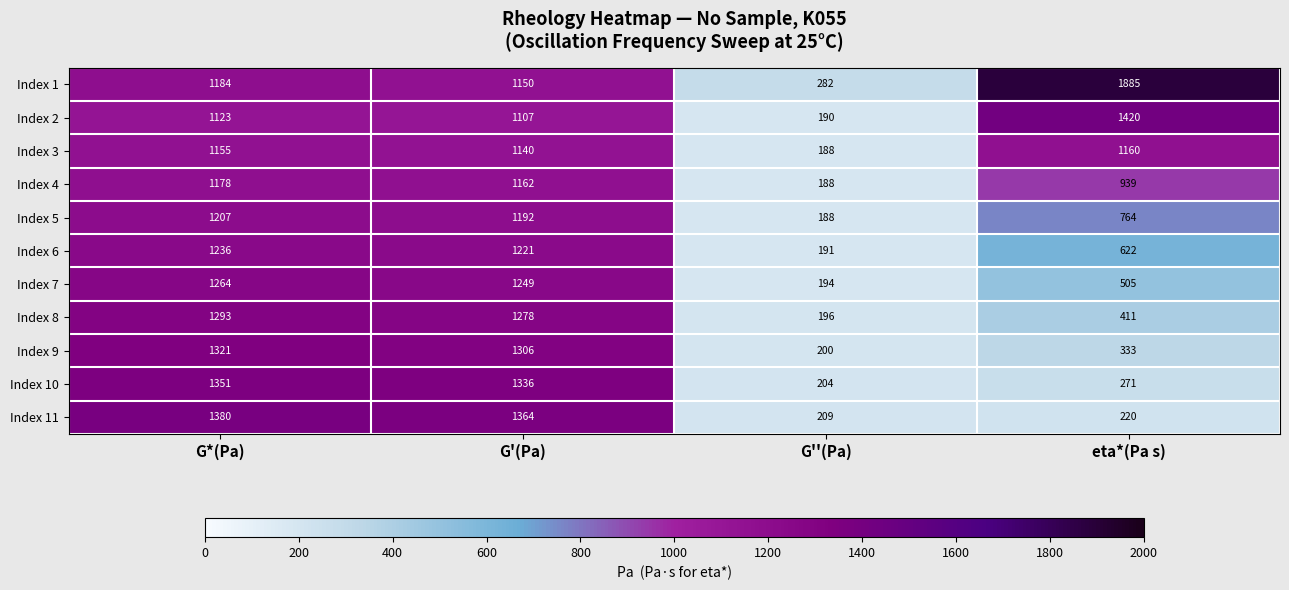

Which series has the largest total across all categories?

Index 1